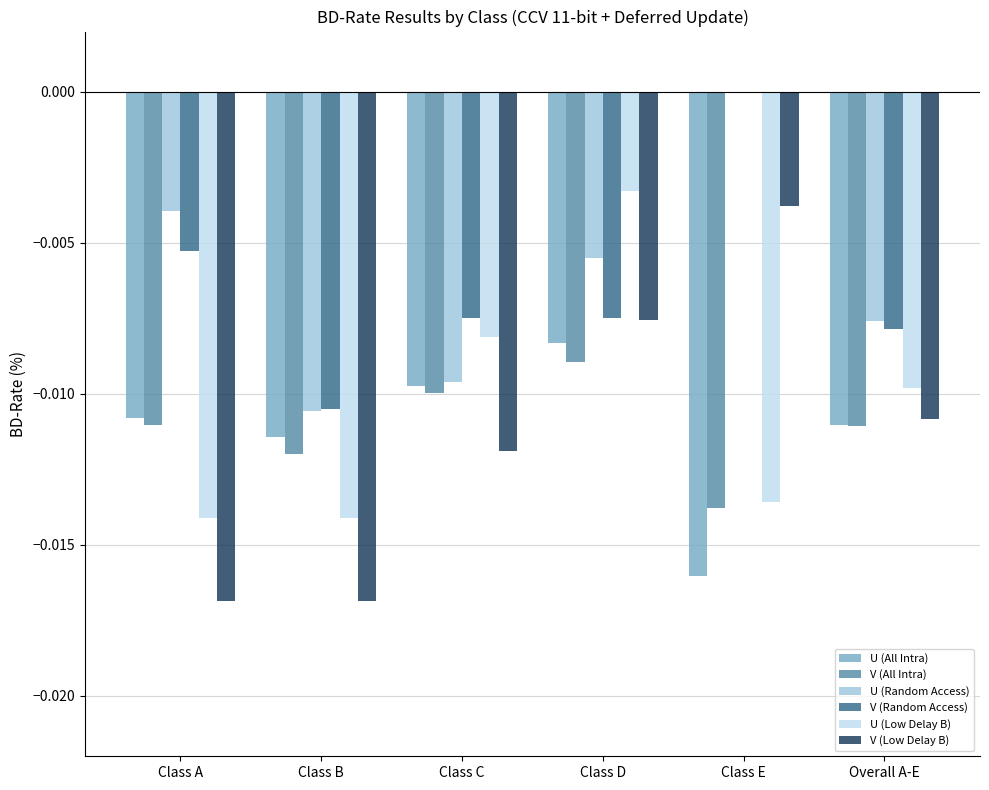

Count the number of data series in this chart.

6